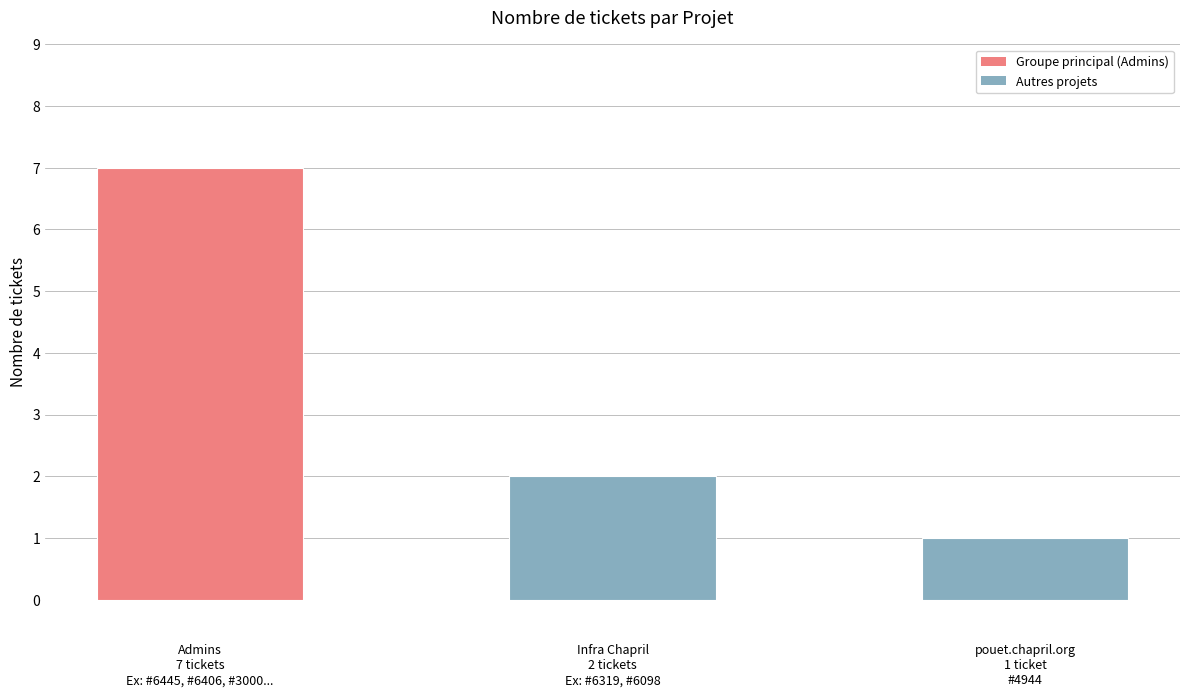

What is the value of the 3rd bar from the left?

1